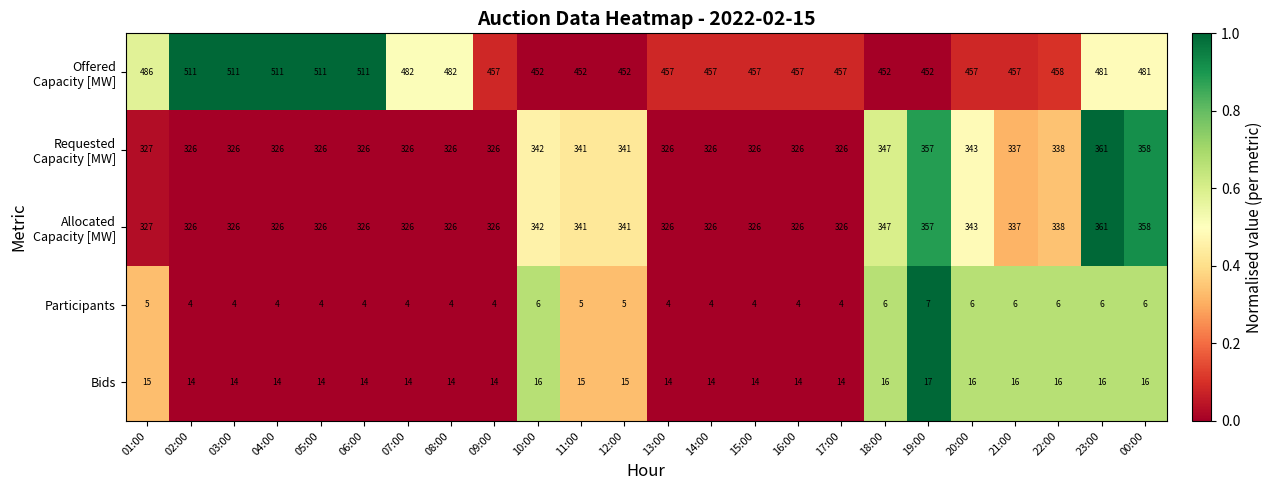

True or false: Participants has a value of 4 at 15:00.

True